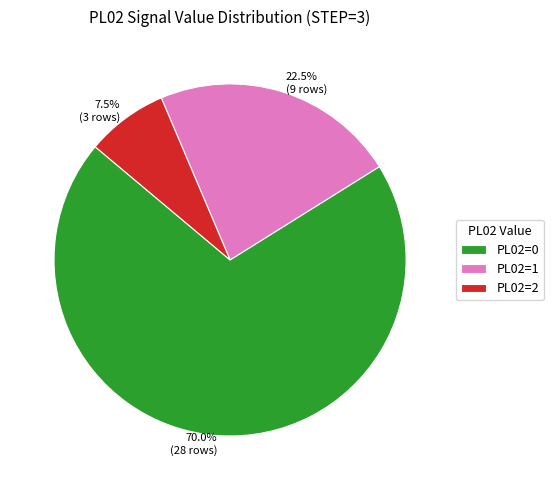

Do 70.0% (28 rows) and 7.5% (3 rows) together represent more than half of the pie?

Yes